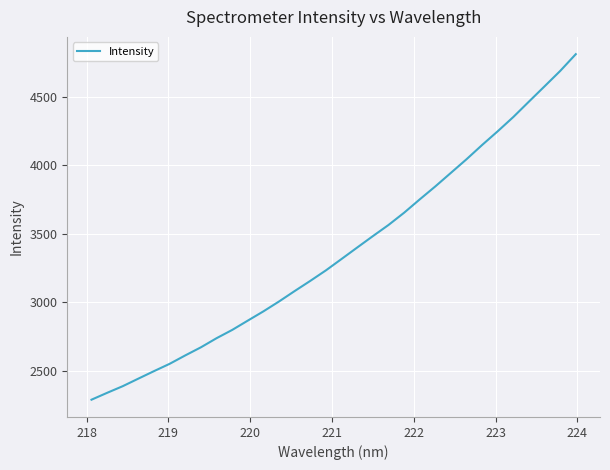

What is the smallest value displayed?

2288.4